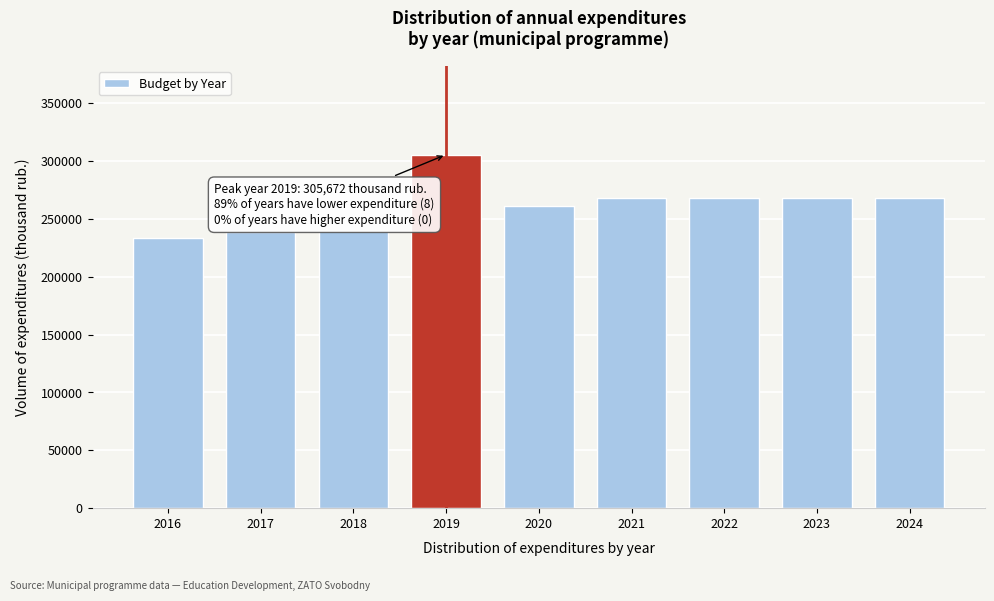

What is the value of the 7th bar from the left?

267885.2